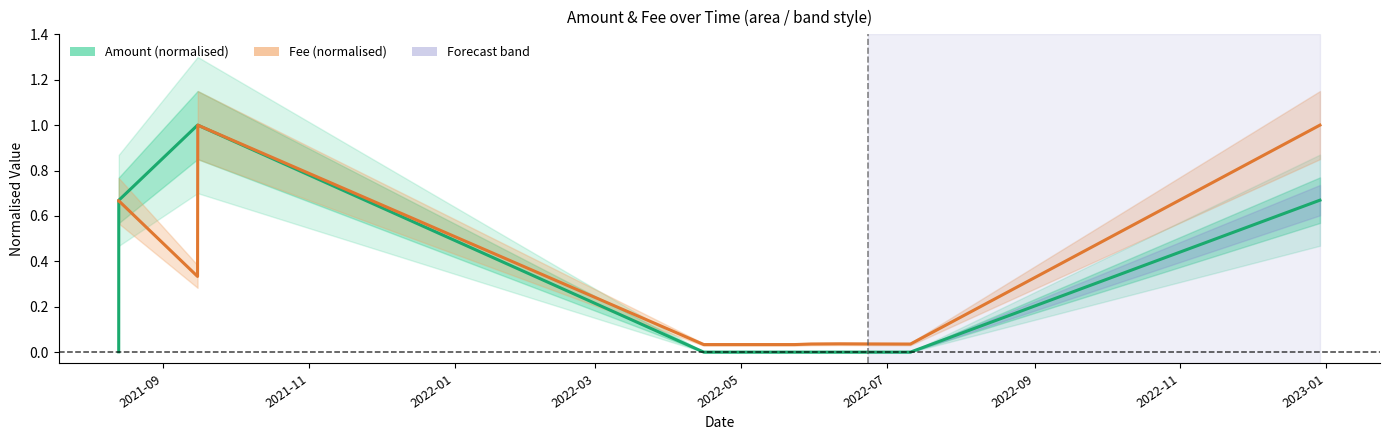

Reading left to right, list all the values displayed in this chart.

Amount (normalised): 0.0	0.7	1.0	1.0	0.0	0.0	0.0	0.0	0.0	0.0	0.7
Fee (normalised): 0.7	0.7	0.3	1.0	0.0	0.0	0.0	0.0	0.0	0.0	1.0